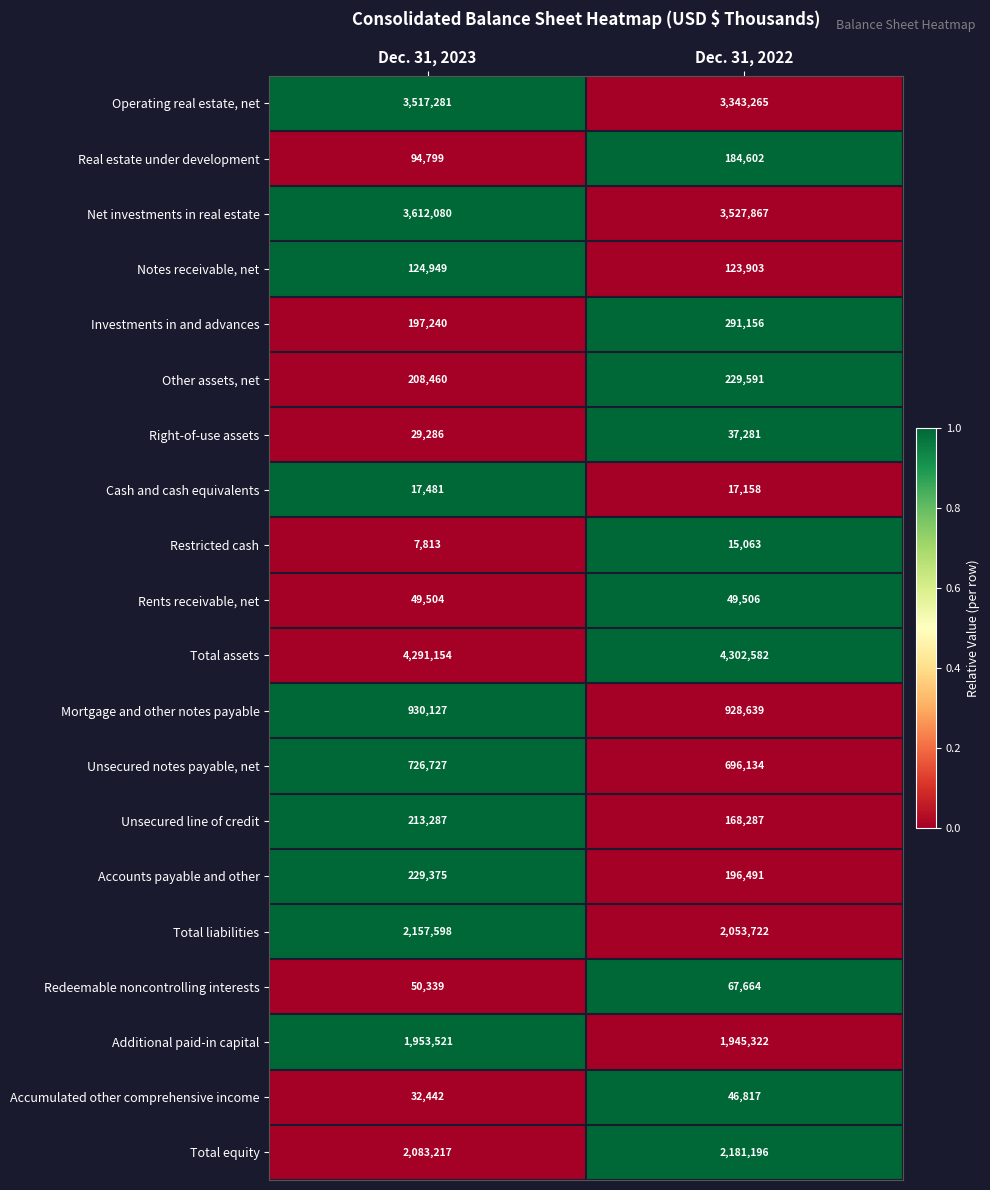

Rank the categories by Accounts payable and other value from lowest to highest.

Dec. 31, 2022, Dec. 31, 2023